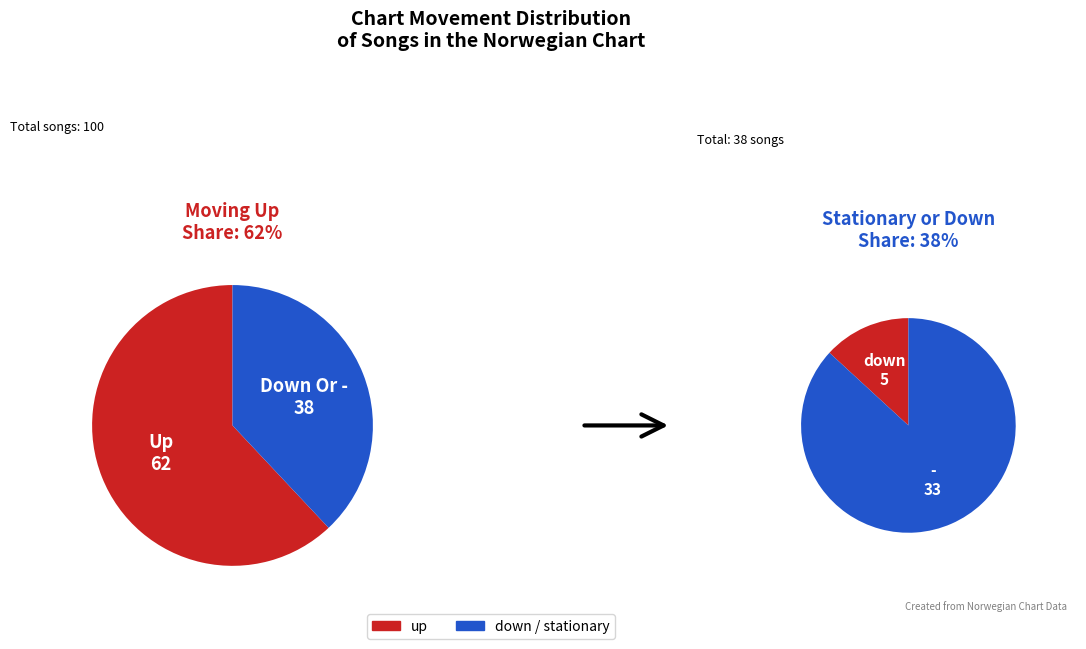

How much of the chart is everything except -?

67.0%